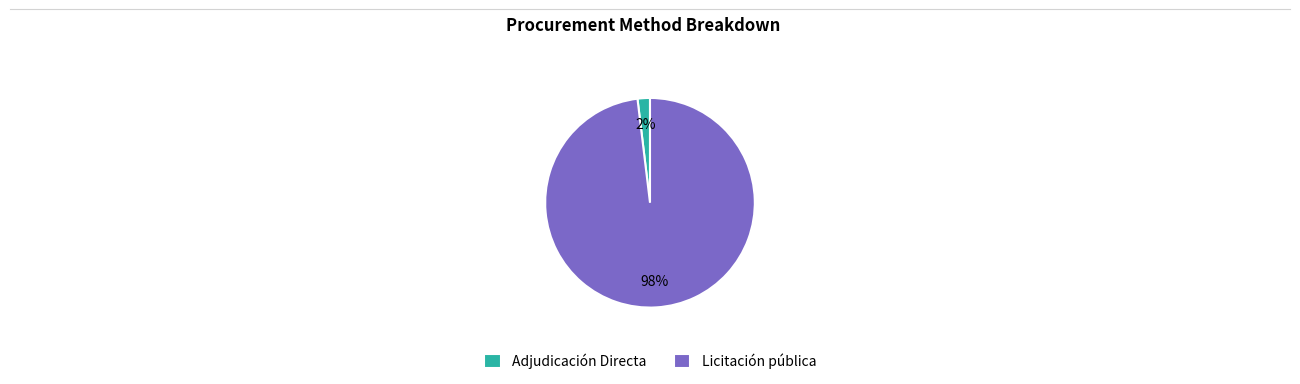

Do Licitación pública and Adjudicación Directa together represent more than half of the pie?

Yes